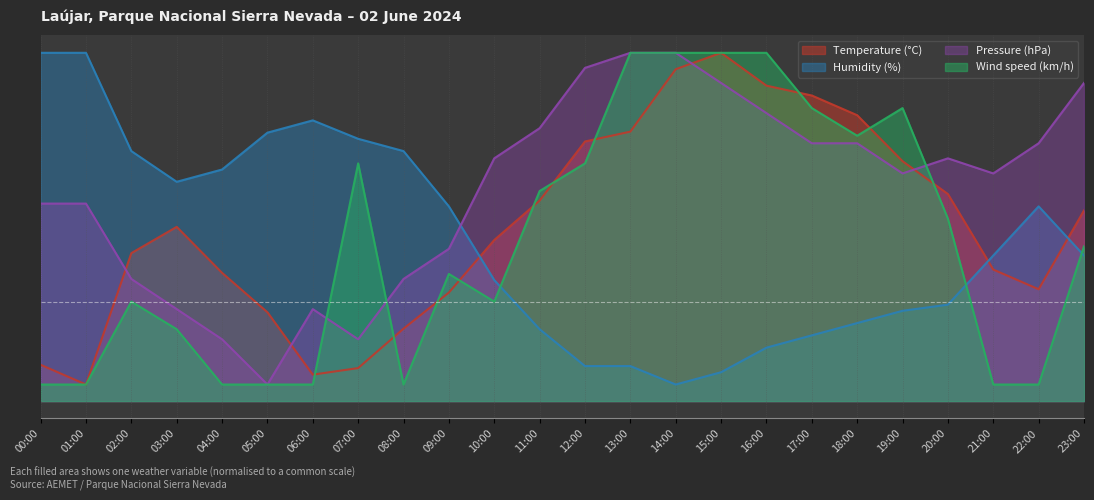

What position from the left is 12:00?

13